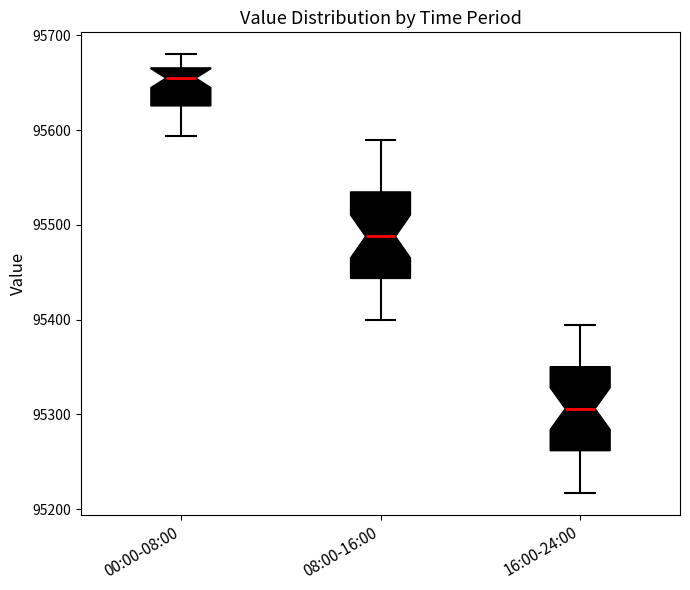

Where is the lower edge of the box for 08:00-16:00 on the y-axis? The values are not printed on the chart, so give them approximately, as read against the axis.

95440